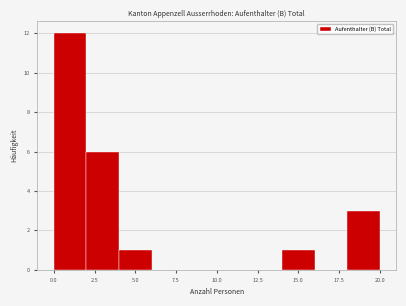

Over which range of the x-axis is the bar tallest?

0 to 2